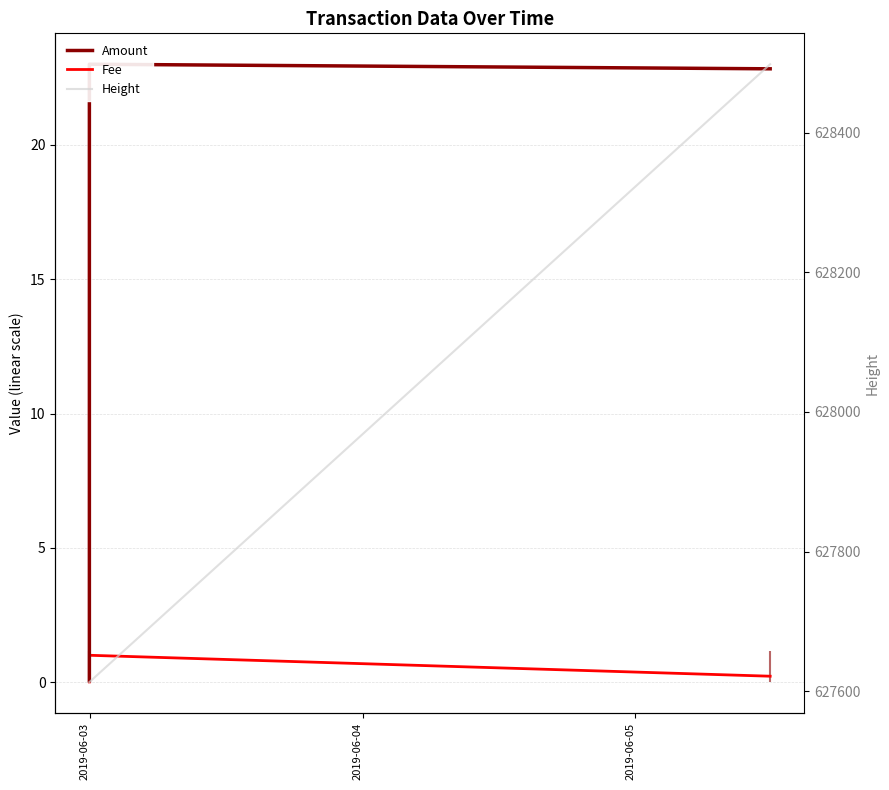

How many data points does each series have?

3